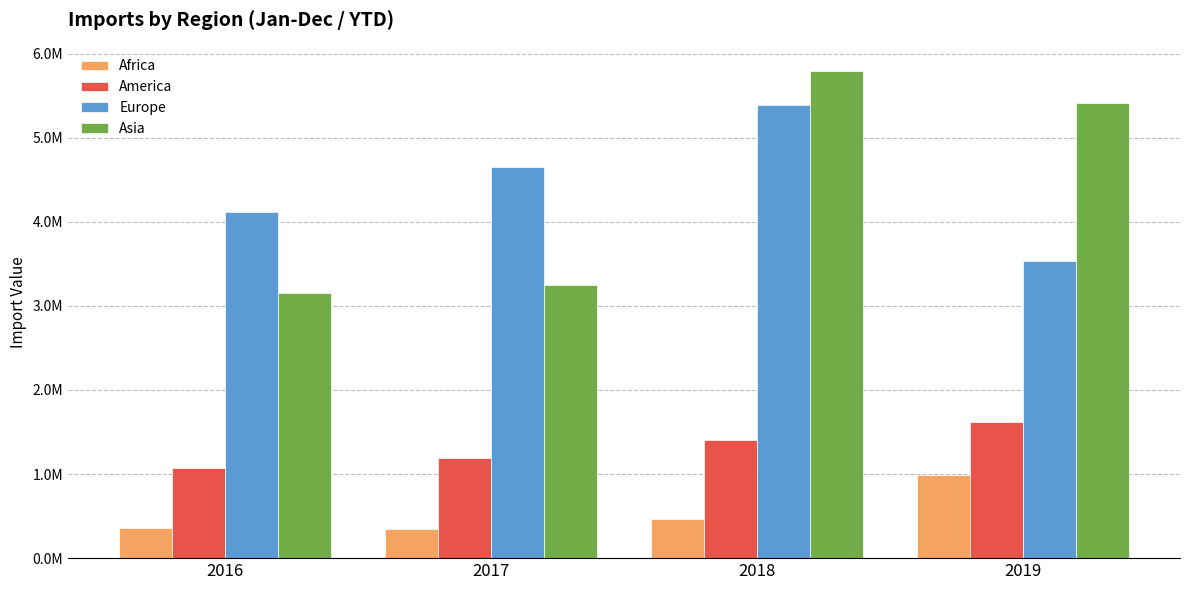

Are the bars grouped side by side (vs. stacked)?

Yes